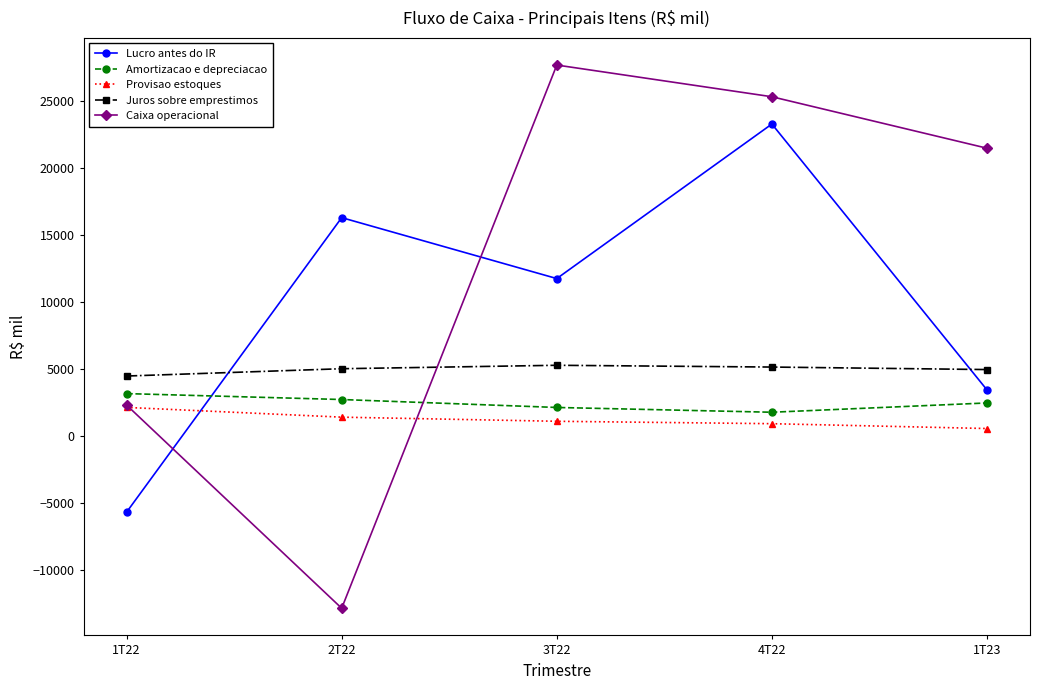

What is the maximum value for Caixa operacional?

27691